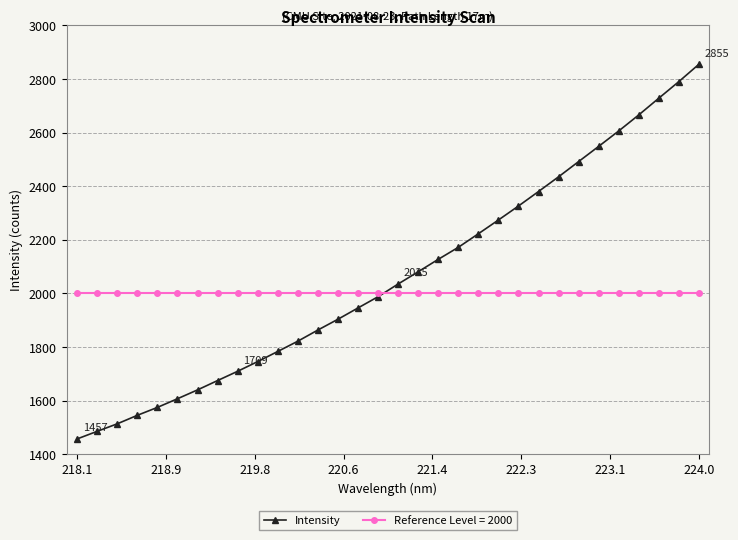

List the series in order of their peak value, highest first.

Intensity, Reference Level = 2000